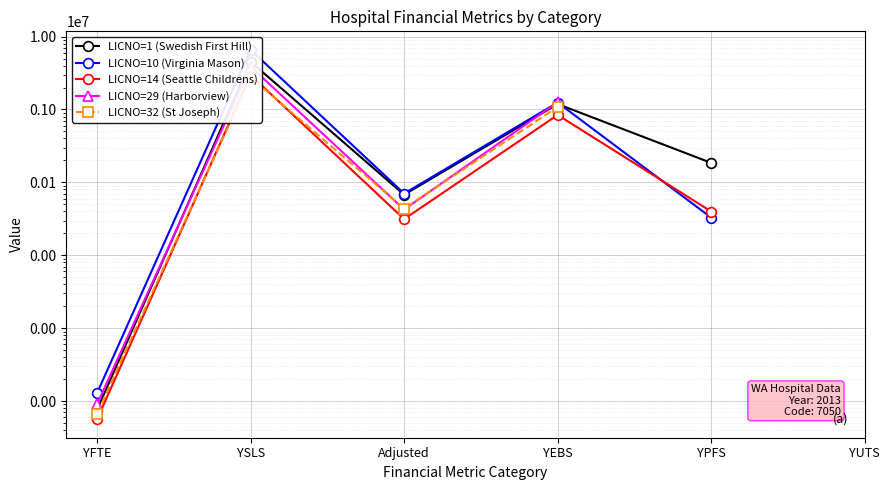

What is the label of the 5th point from the left?

YPFS